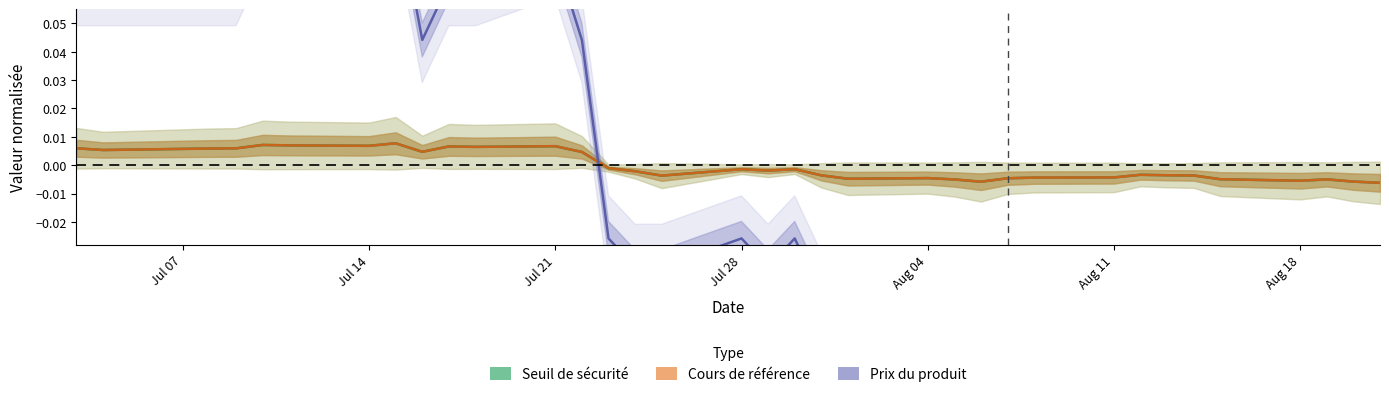

The Seuil de sécurité series shows 0.0 at Jul 21. True or false?

False